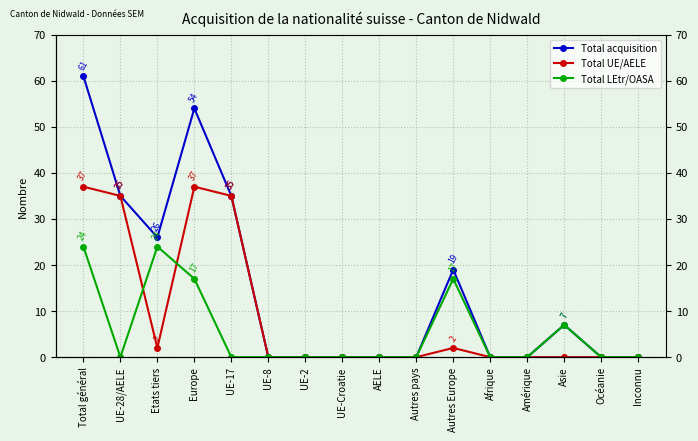

List the labels in order of Total LEtr/OASA value, smallest first.

UE-28/AELE, UE-17, UE-8, UE-2, UE-Croatie, AELE, Autres pays, Afrique, Amérique, Océanie, Inconnu, Asie, Europe, Autres Europe, Total général, Etats tiers